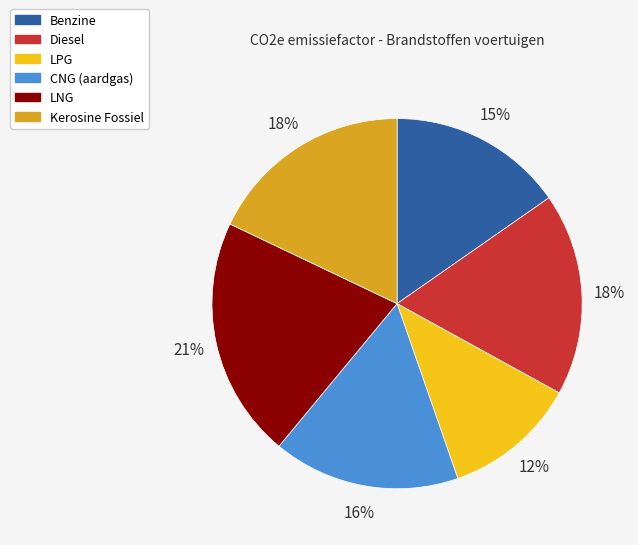

Is it true that Kerosine Fossiel is 18% of the pie?

True